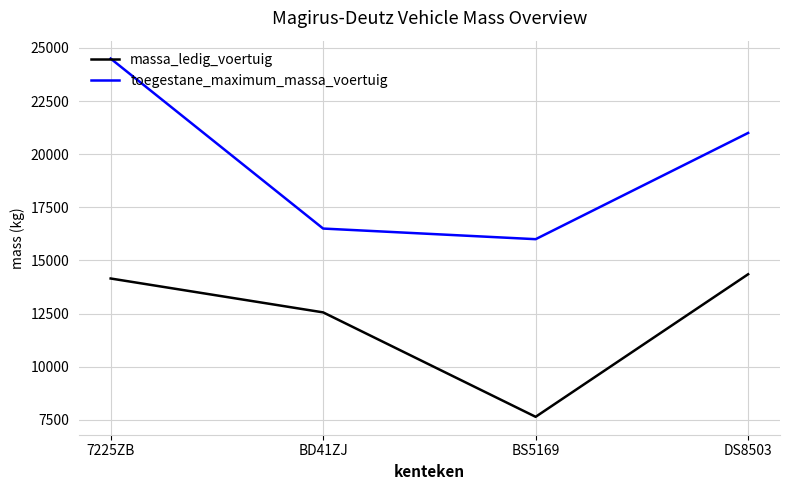

What value does the toegestane_maximum_massa_voertuig series have at BS5169, to the nearest 50?

16000